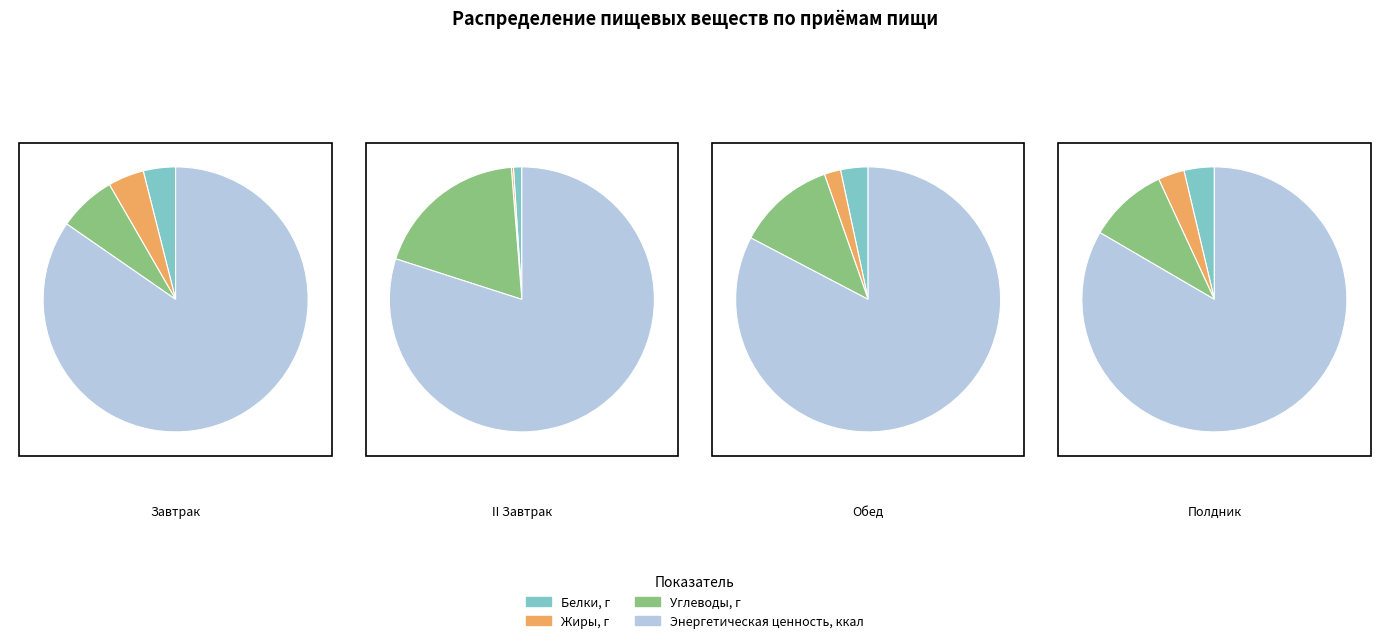

At Полдник, list the series in order from smallest to largest.

Жиры, г, Белки, г, Углеводы, г, Энергетическая ценность, ккал